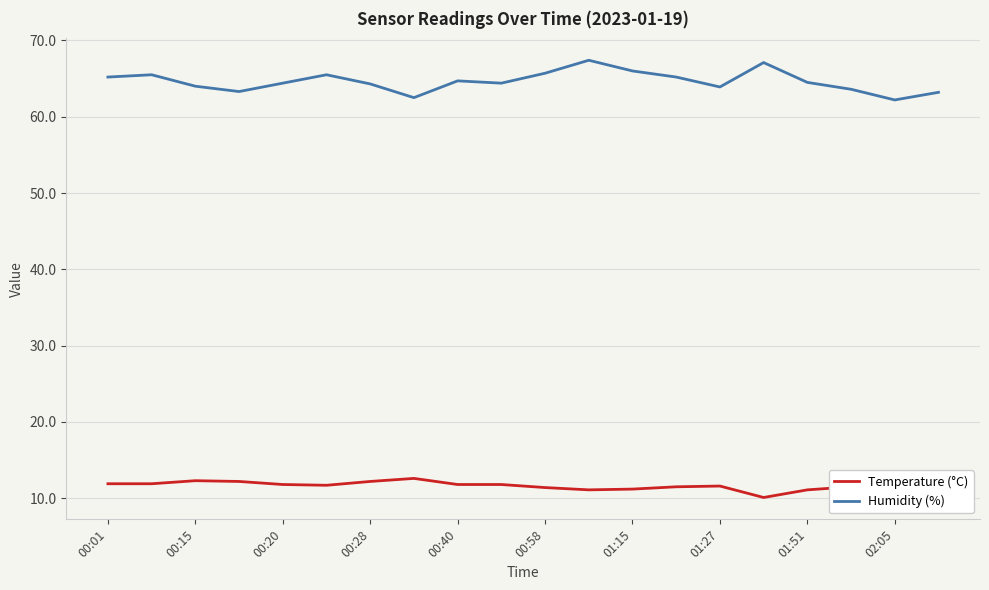

True or false: Humidity (%) has more than 1 interior local peaks.

True